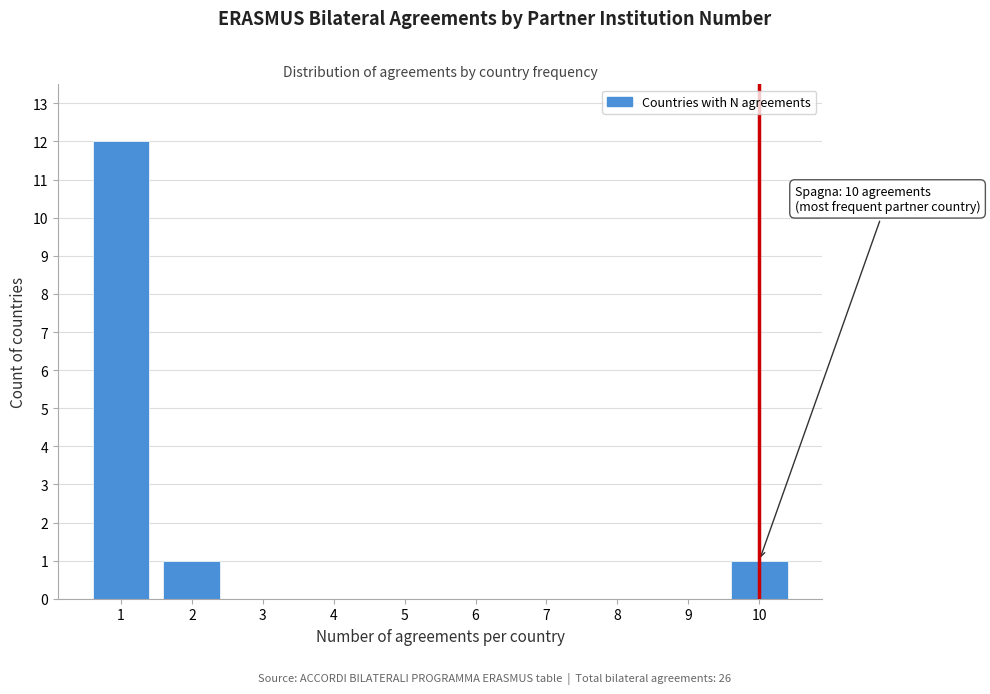

Reading right to left, list all the values displayed in this chart.

10=1	9=0	8=0	7=0	6=0	5=0	4=0	3=0	2=1	1=12